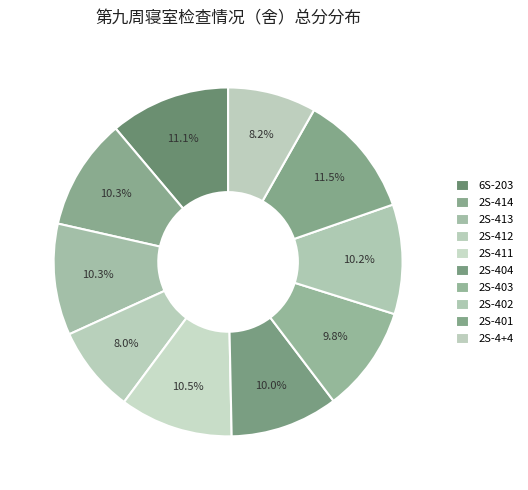

To the nearest percent, what is the difference between the largest and smallest slice percentages?

3%